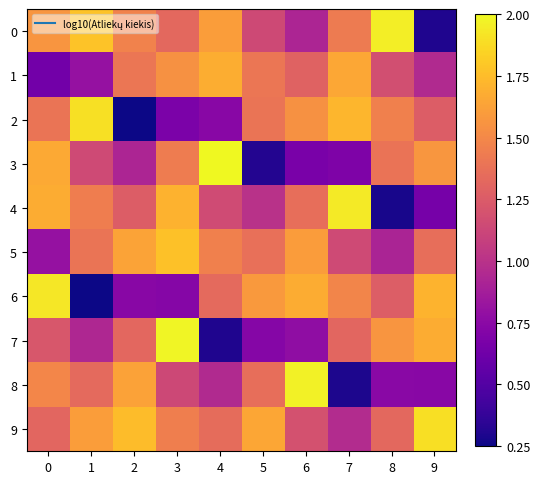

Rank the series by their maximum value, from highest to lowest.

3, 7, 8, 0, 4, 6, 2, 9, 5, 1